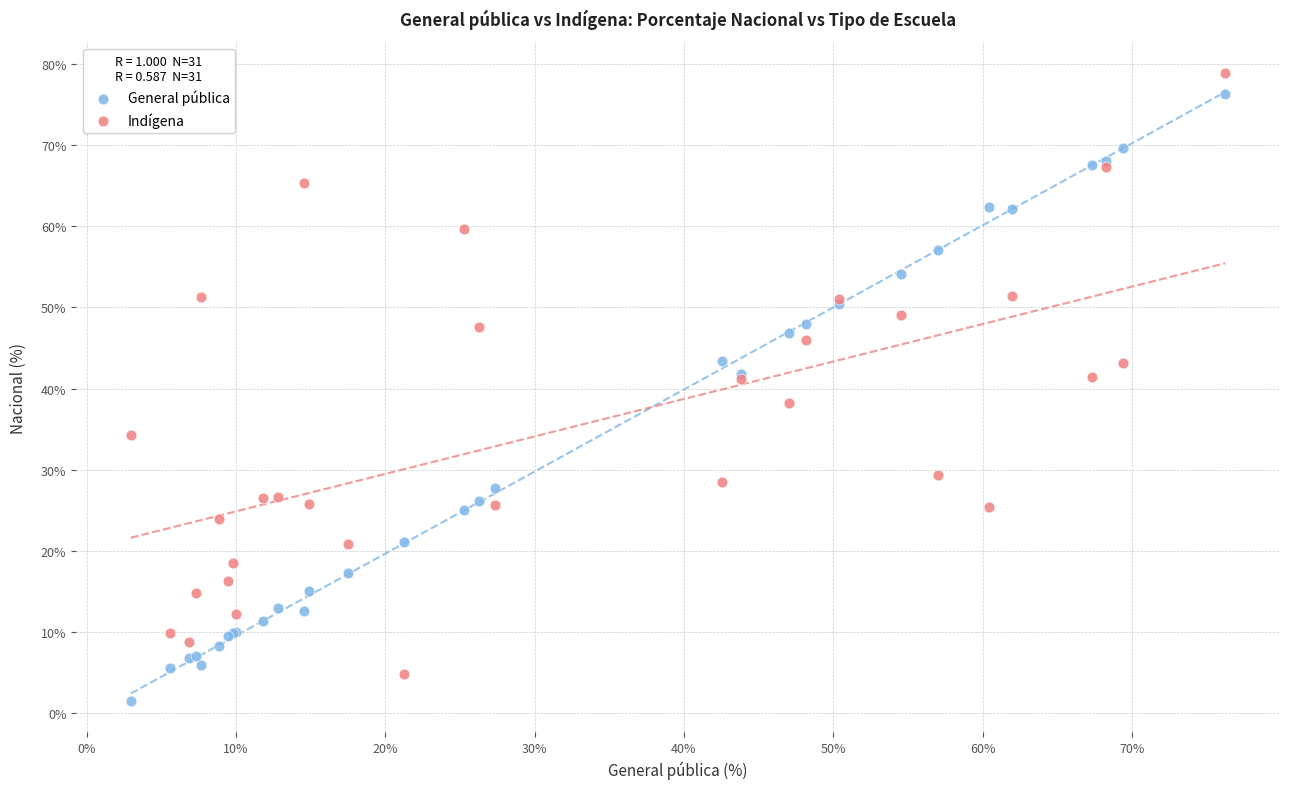

What are all the series names shown in the legend?

General pública, Indígena